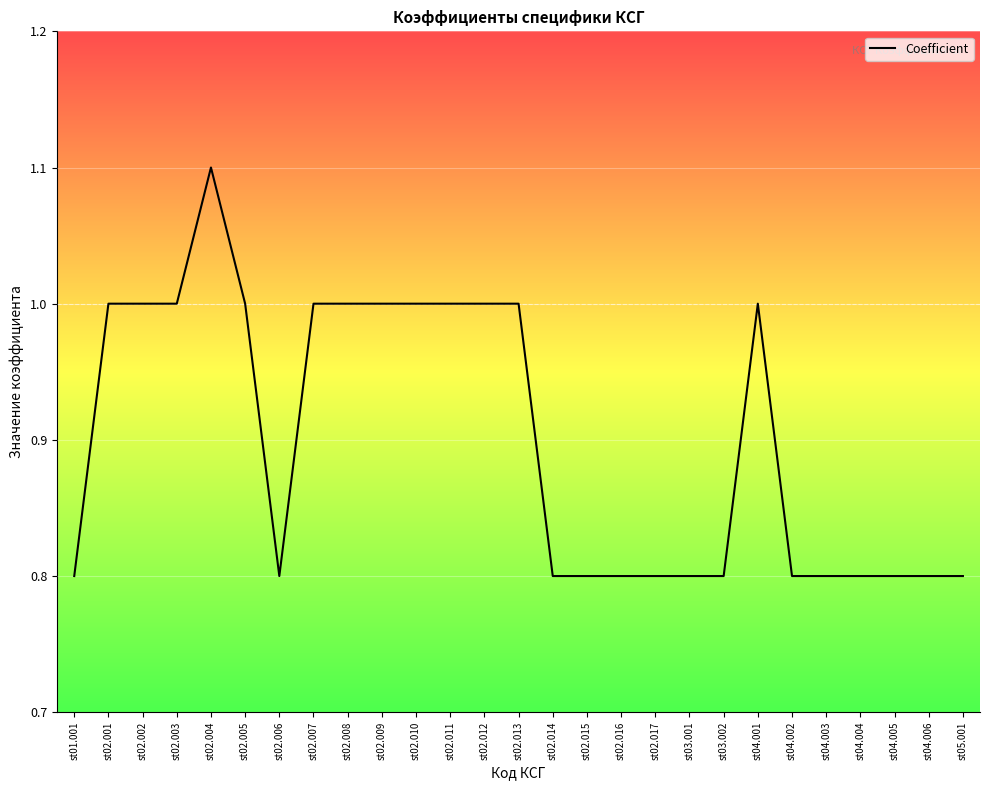

What position from the left is st04.006?

26